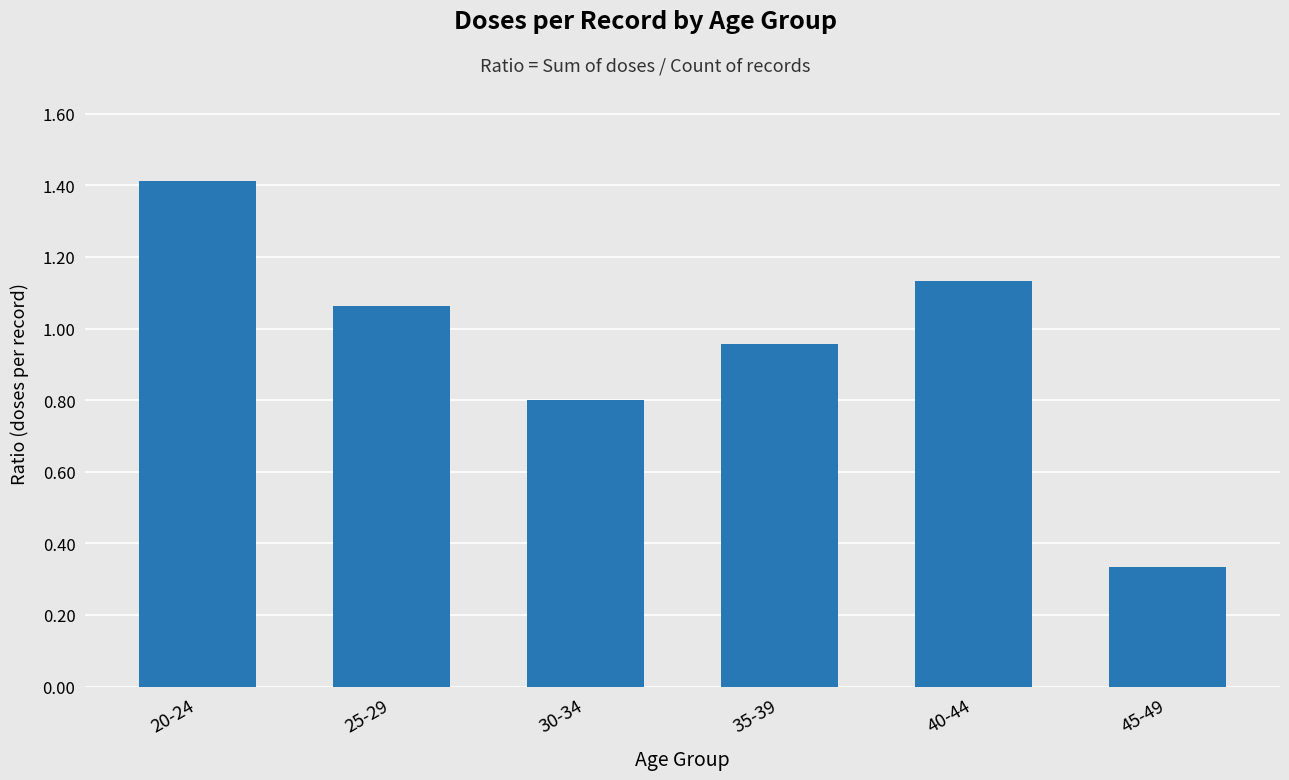

Between 20-24 and 45-49, which is larger?

20-24